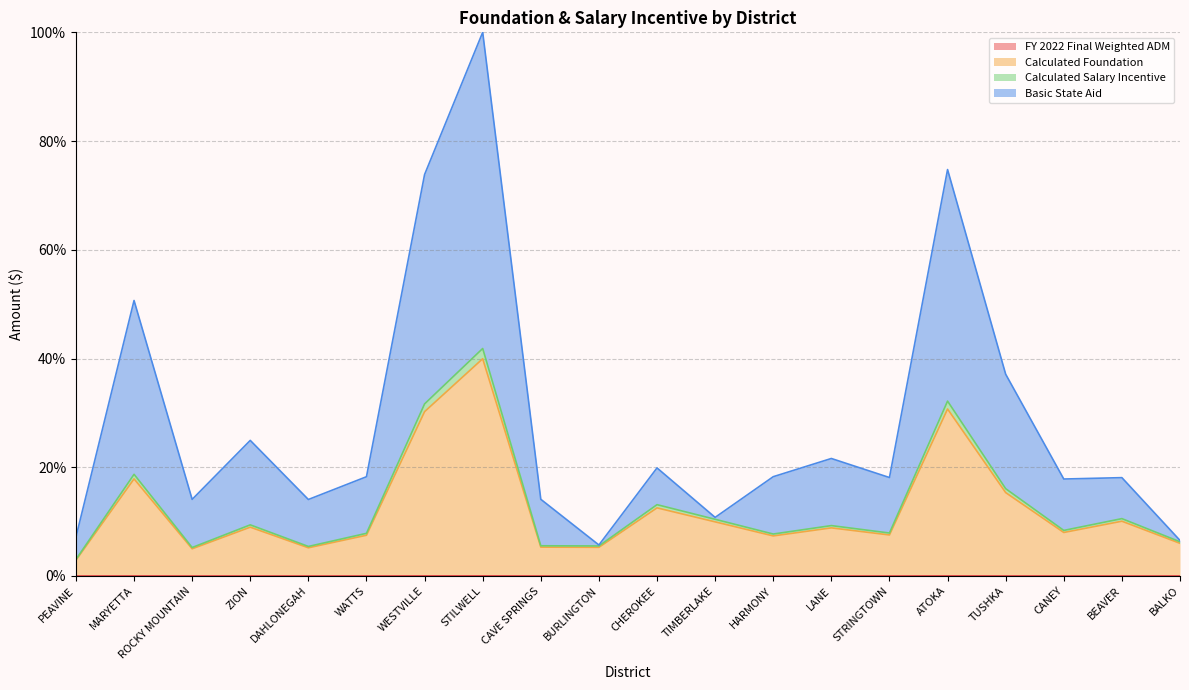

What is the difference between the Calculated Salary Incentive values at ZION and WESTVILLE?

22.3